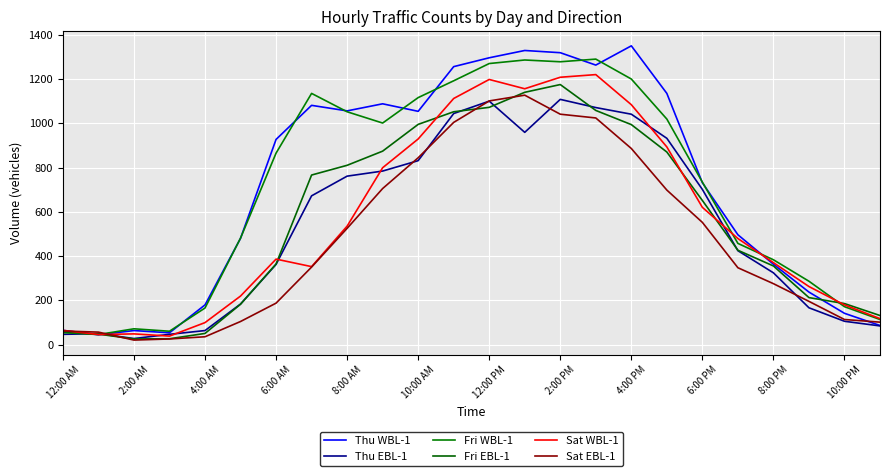

How many lines are shown in the chart?

6